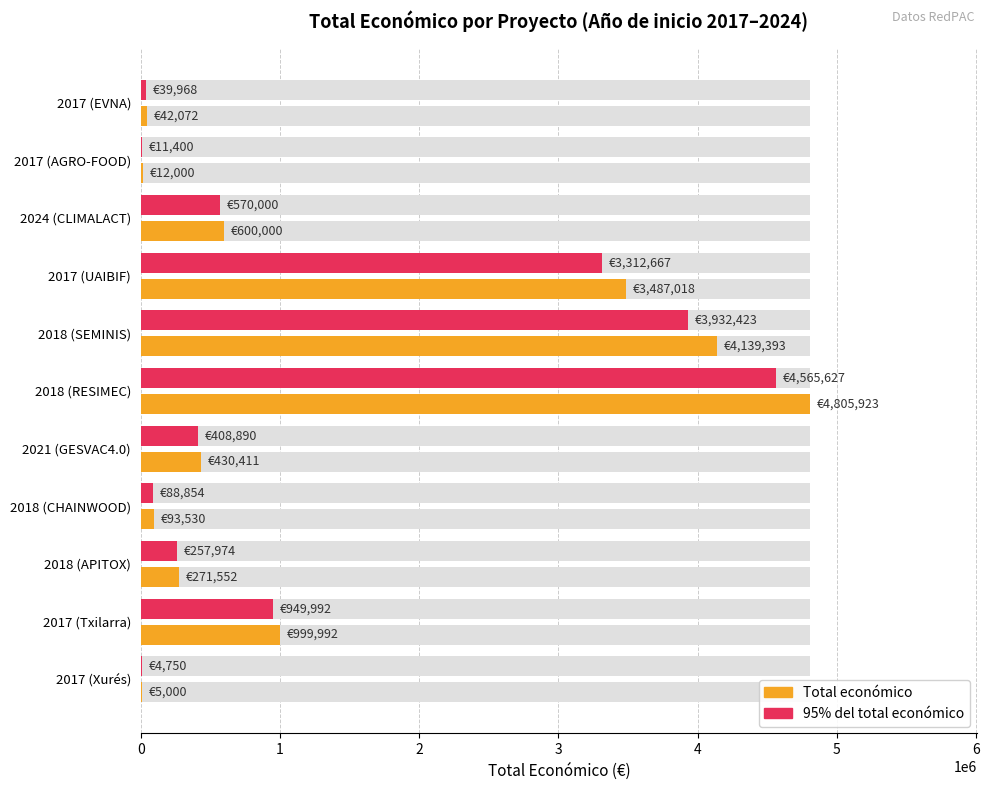

What are all the series names shown in the legend?

Total económico, 95% del total económico